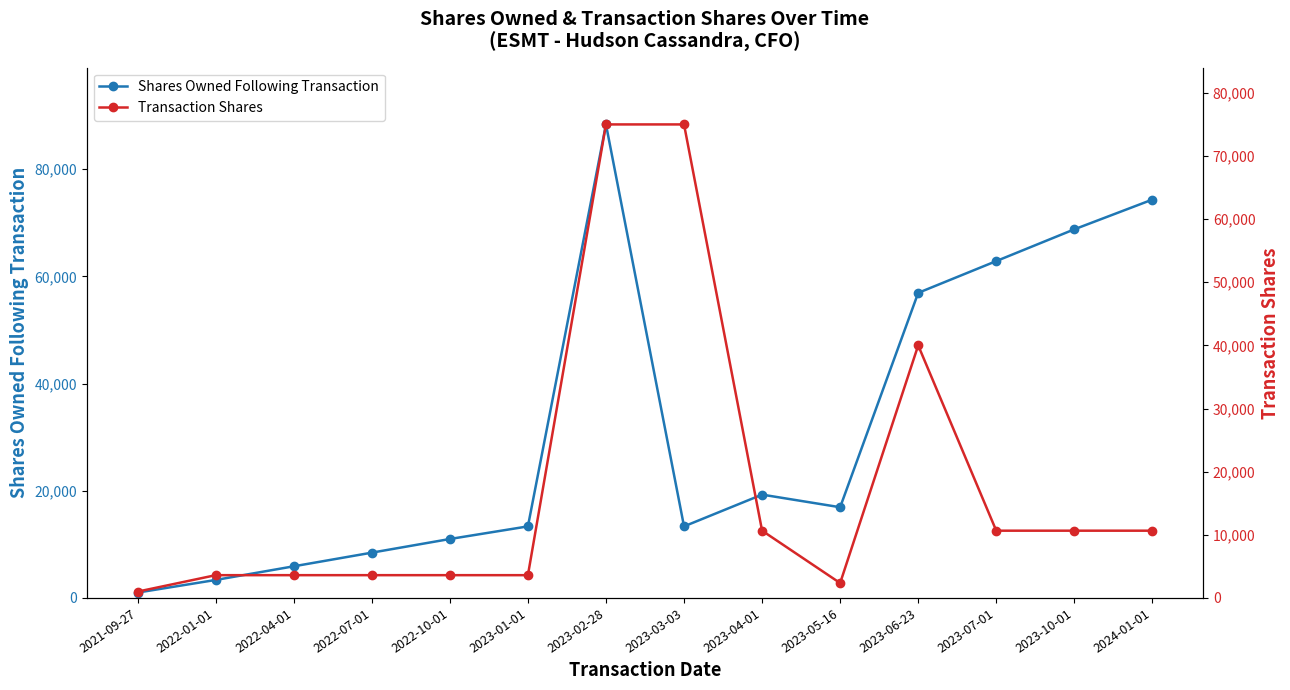

Rank the series at 2023-10-01 from highest to lowest value.

Shares Owned Following Transaction, Transaction Shares